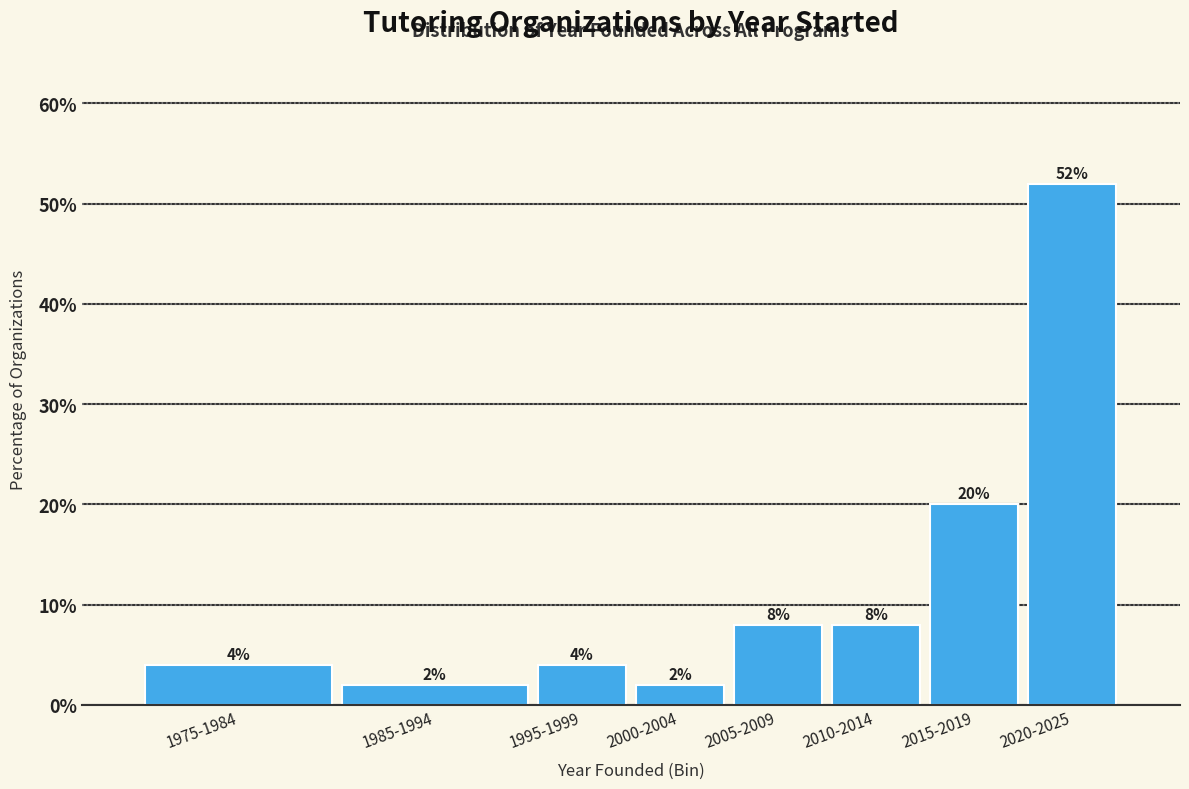

Reading left to right, transcribe all the data shown in this chart.

4	2	4	2	8	8	20	52